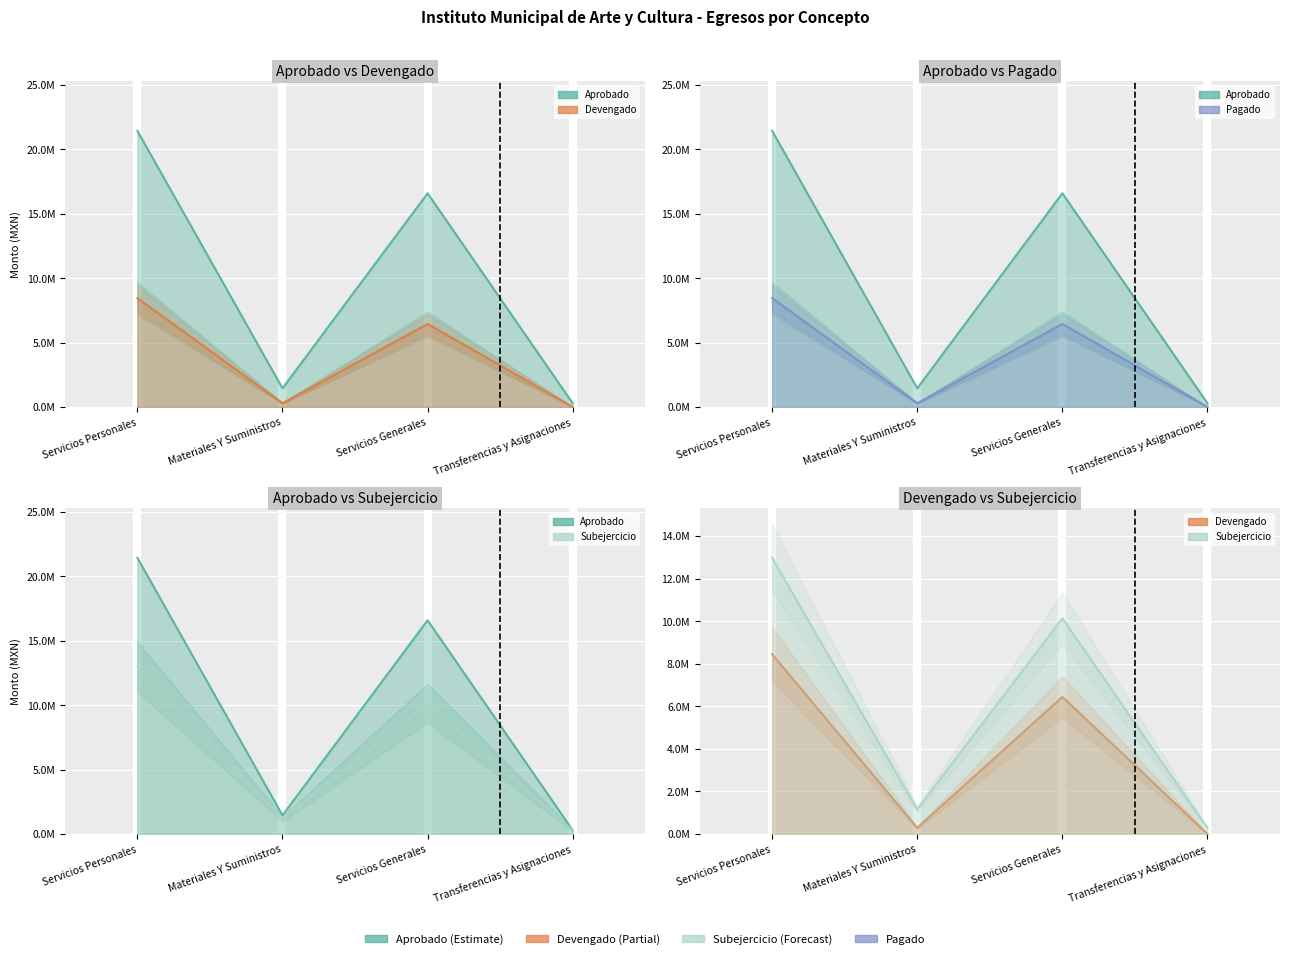

Where is the first local maximum for Devengado?

Servicios Generales